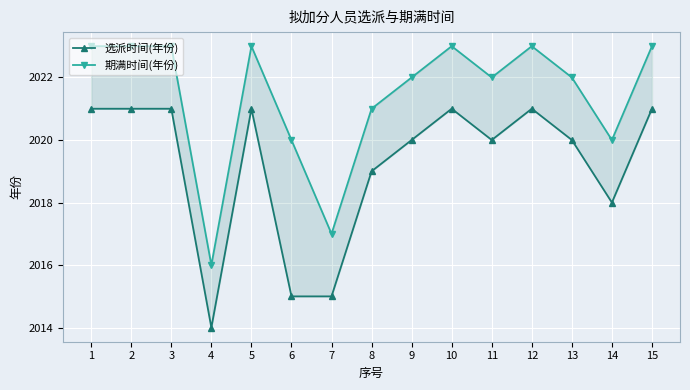

What is the total value across all series at 14?

4038